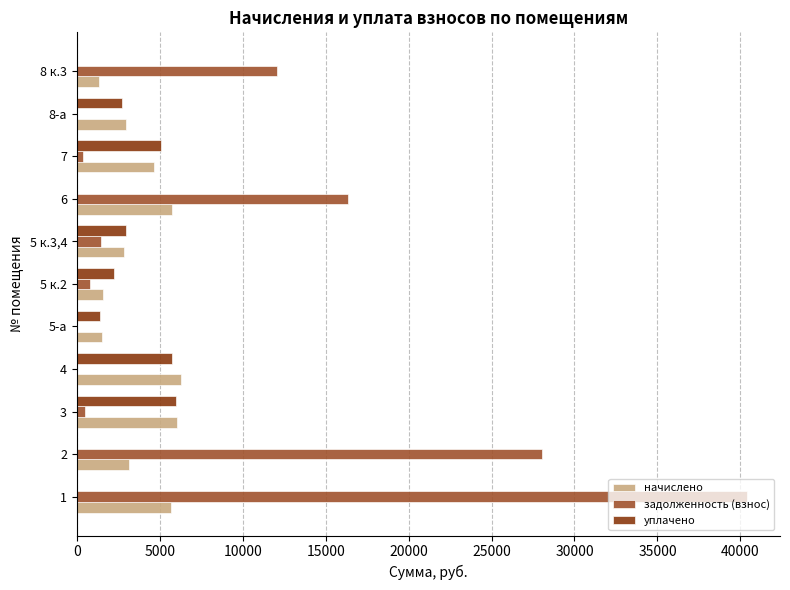

Between 1 and 5 к.3,4, which series saw the biggest shift?

задолженность (взнос)